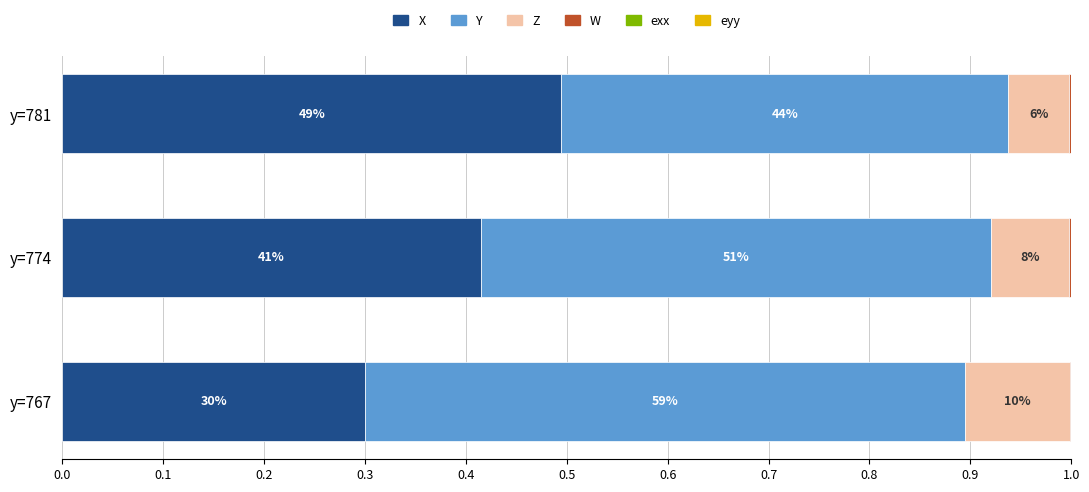

How many bars are there in each group?

6